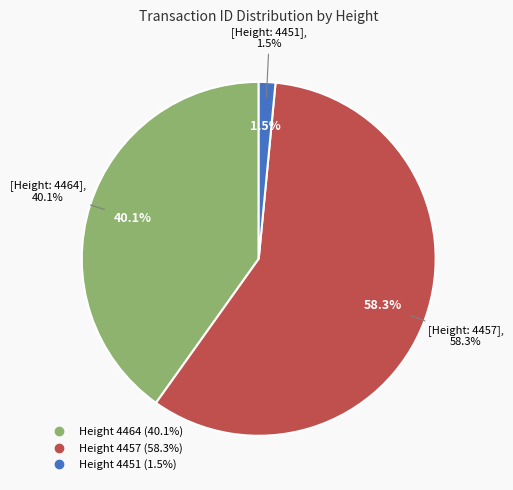

Which category has the smallest portion of the pie?

4451